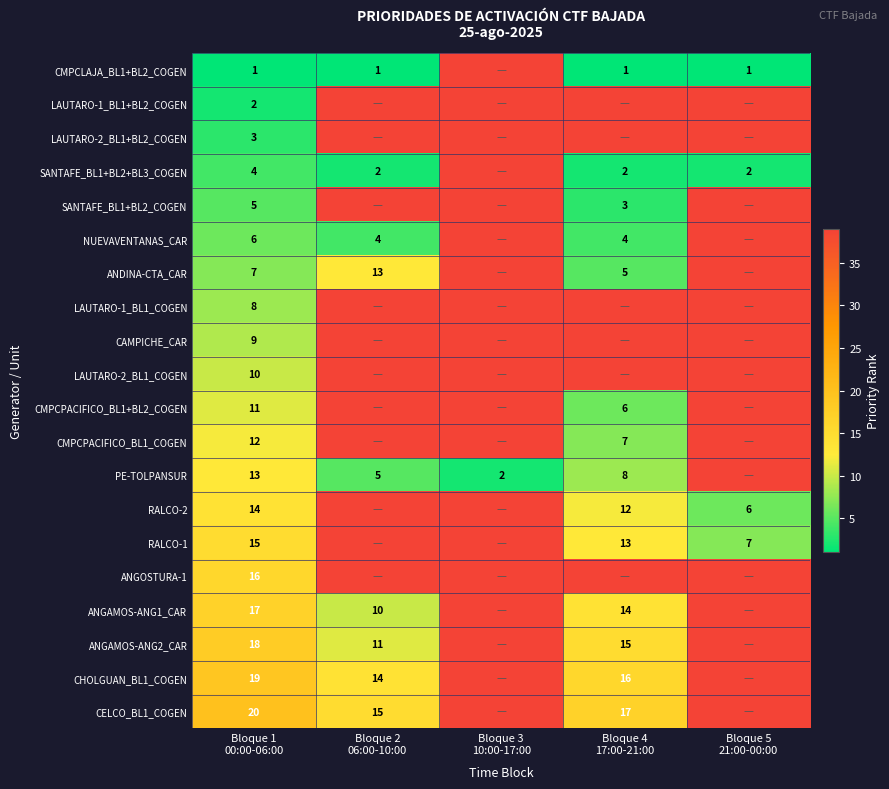

The value of LAUTARO-1_BL1+BL2_COGEN at Bloque 5 21:00-00:00 is 11. True or false?

False